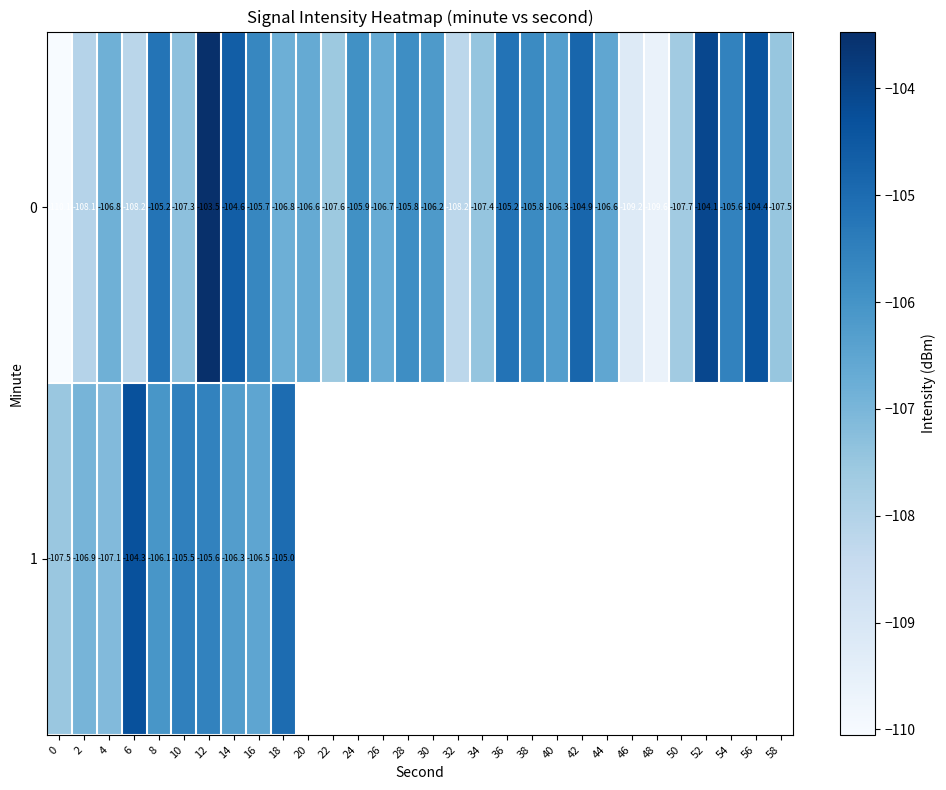

At 34, list the series in order from largest to smallest.

0, 1